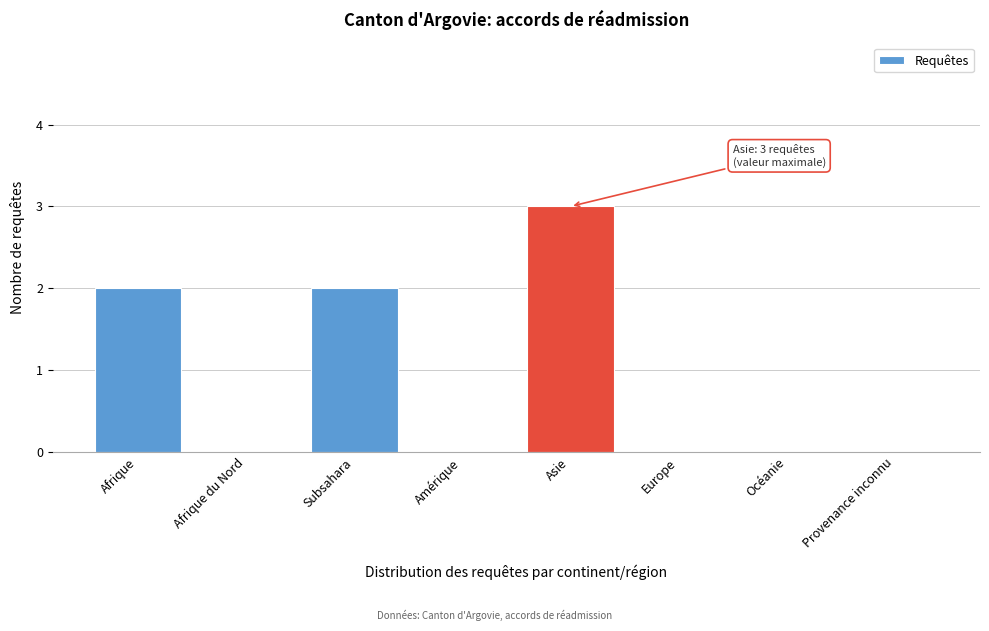

Reading left to right, transcribe all the data shown in this chart.

Afrique=2	Afrique du Nord=0	Subsahara=2	Amérique=0	Asie=3	Europe=0	Océanie=0	Provenance inconnu=0